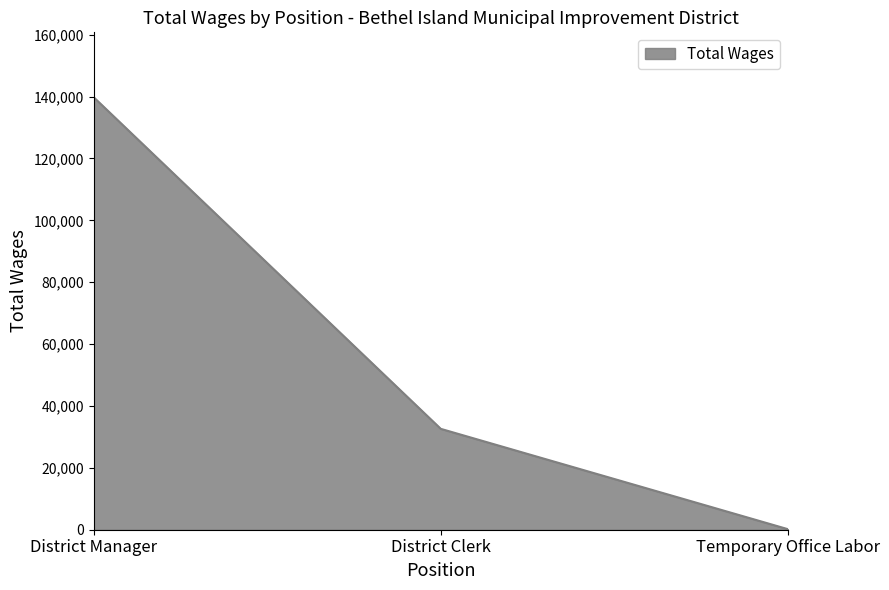

How many lines are shown in the chart?

1